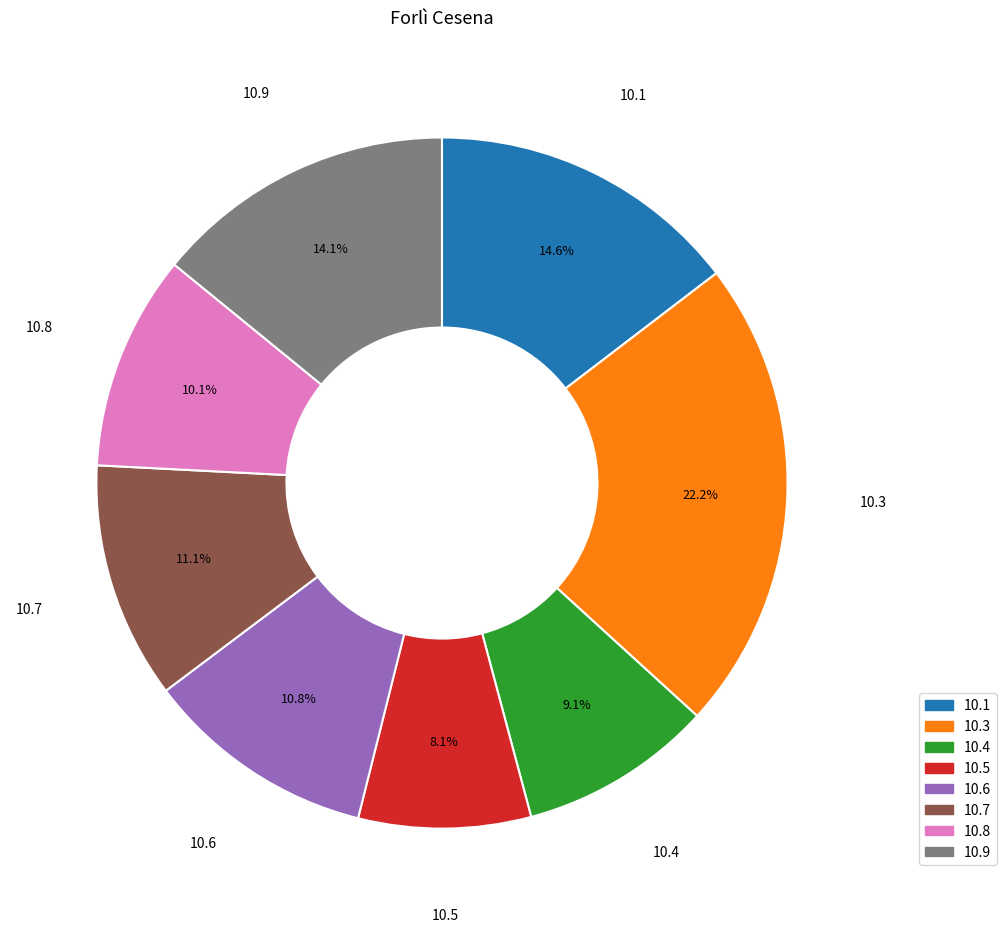

Is there a majority slice in this chart?

No